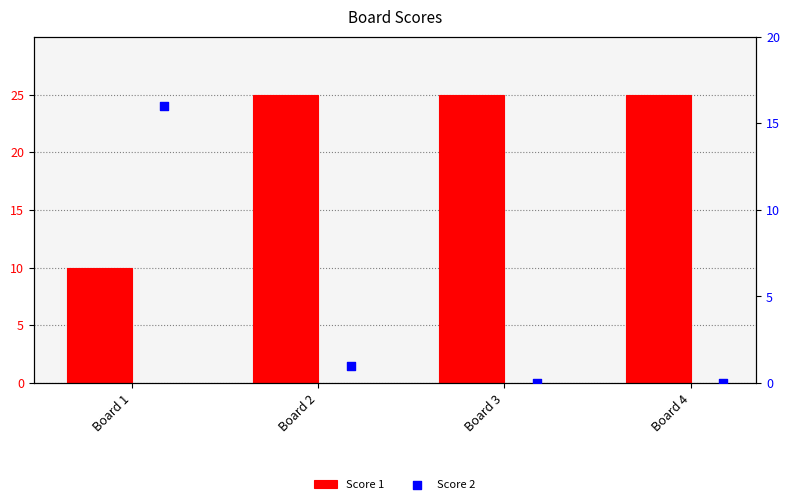

Which series has the largest total across all categories?

Score 1